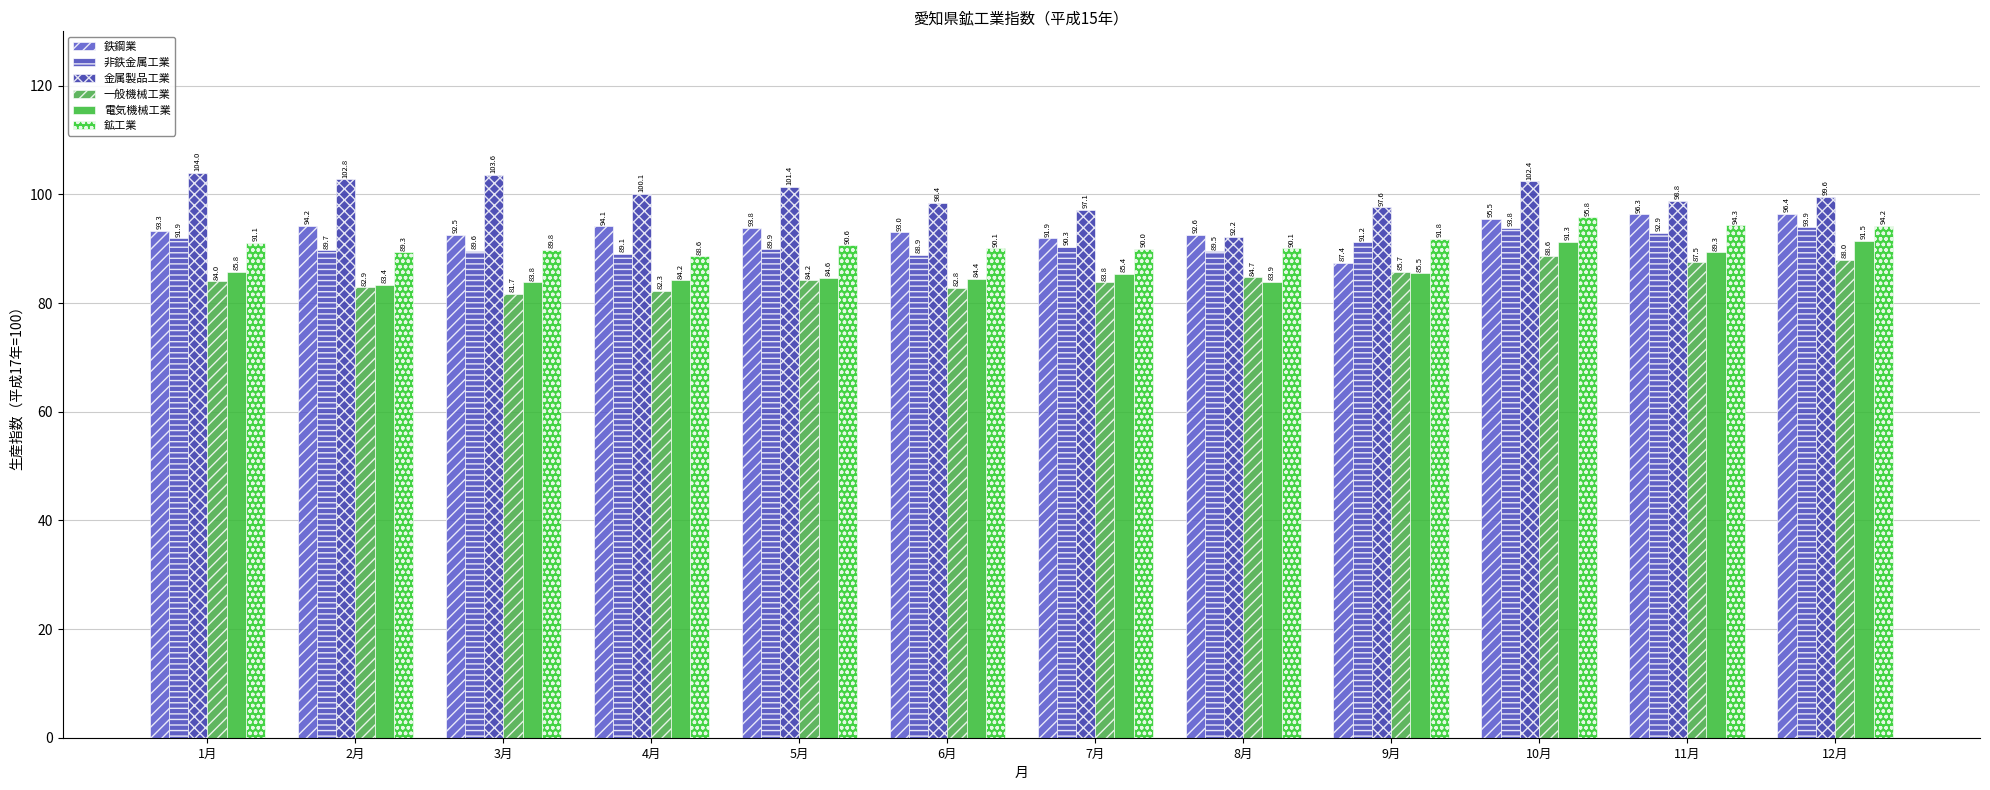

Reading right to left, extract all data points from this chart.

鉄鋼業: 96.4	96.3	95.5	87.4	92.6	91.9	93.0	93.8	94.1	92.5	94.2	93.3
非鉄金属工業: 93.9	92.9	93.8	91.2	89.5	90.3	88.9	89.9	89.1	89.6	89.7	91.9
金属製品工業: 99.6	98.8	102.4	97.6	92.2	97.1	98.4	101.4	100.1	103.6	102.8	104.0
一般機械工業: 88.0	87.5	88.6	85.7	84.7	83.8	82.8	84.2	82.3	81.7	82.9	84.0
電気機械工業: 91.5	89.3	91.3	85.5	83.9	85.4	84.4	84.6	84.2	83.8	83.4	85.8
鉱工業: 94.2	94.3	95.8	91.8	90.1	90.0	90.1	90.6	88.6	89.8	89.3	91.1